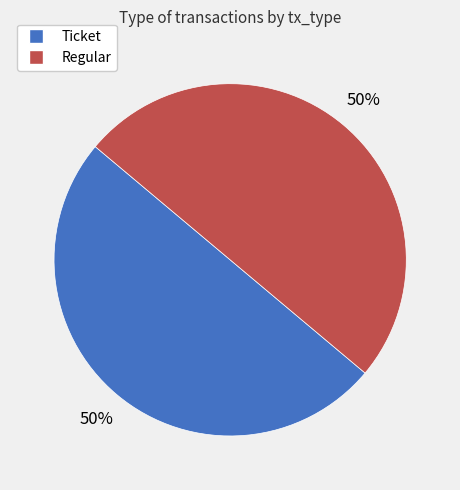

True or false: Regular accounts for 50% of the total.

True